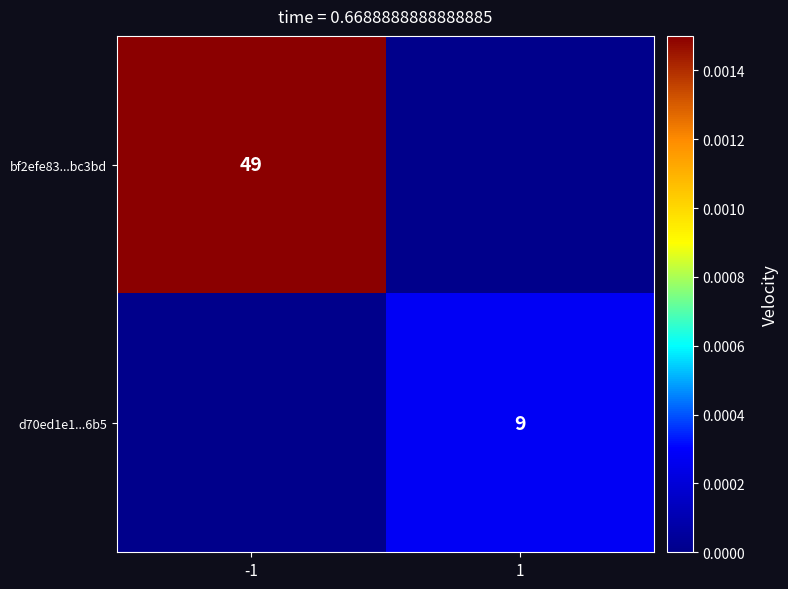

Is it true that d70ed1e1...6b5 equals 4 at 1?

False